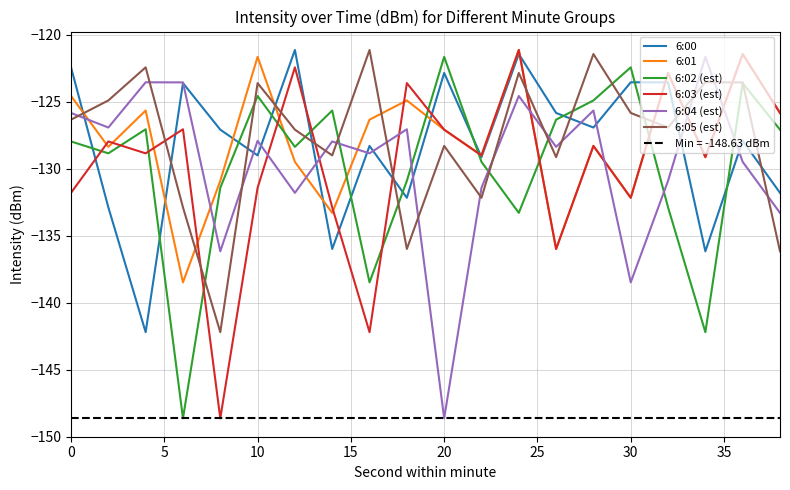

The 6:00 series shows -82.6 at 30. True or false?

False